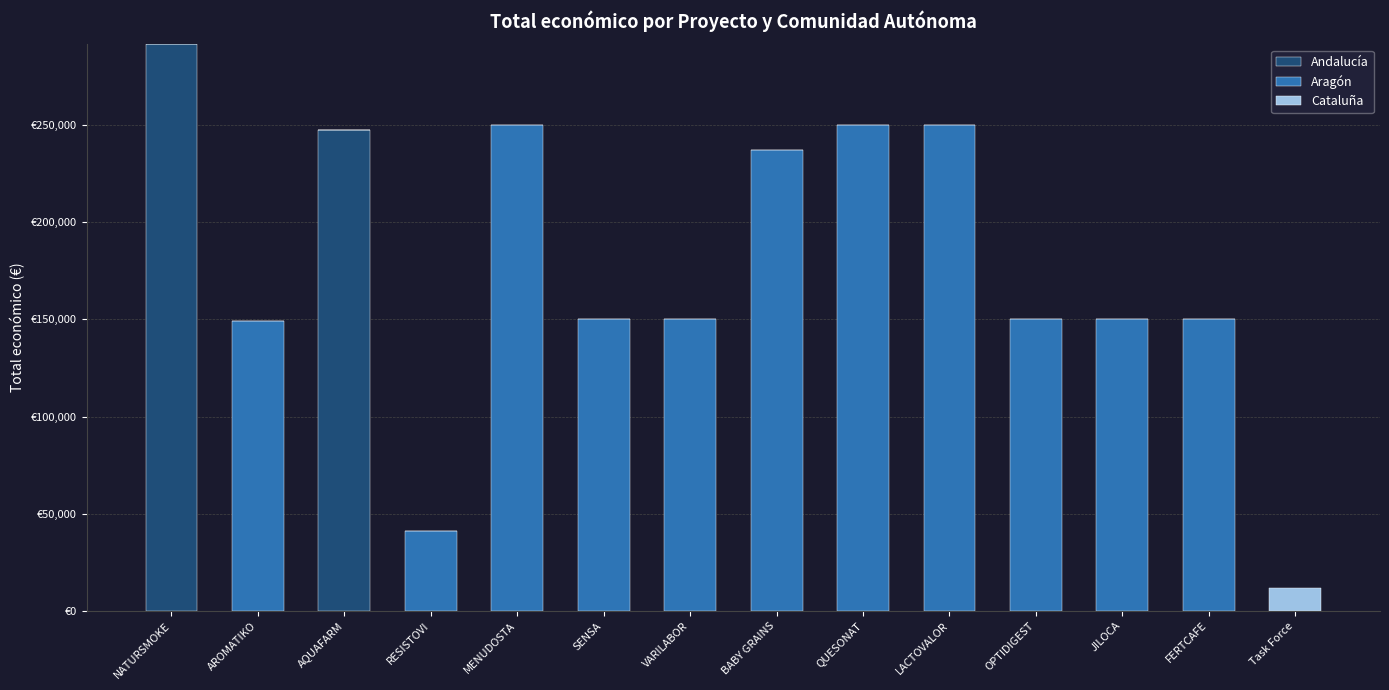

What are all the series names shown in the legend?

Andalucía, Aragón, Cataluña